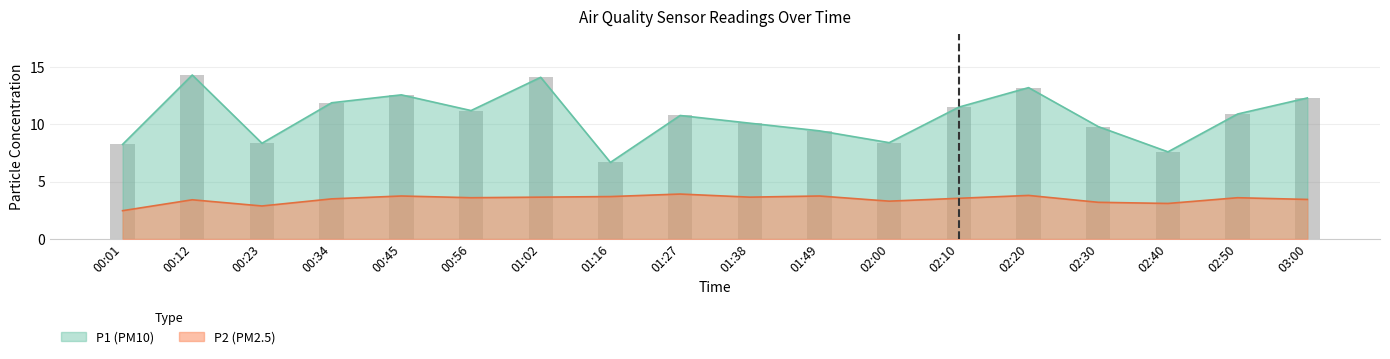

Reading right to left, list all the values displayed in this chart.

P1: 03:00=12.3	02:50=10.9	02:40=7.6	02:30=9.8	02:20=13.2	02:10=11.5	02:00=8.4	01:49=9.4	01:38=10.1	01:27=10.8	01:16=6.7	01:02=14.1	00:56=11.2	00:45=12.6	00:34=11.9	00:23=8.3	00:12=14.3	00:01=8.2
P2: 03:00=3.5	02:50=3.6	02:40=3.1	02:30=3.2	02:20=3.8	02:10=3.5	02:00=3.3	01:49=3.8	01:38=3.6	01:27=3.9	01:16=3.7	01:02=3.6	00:56=3.6	00:45=3.8	00:34=3.5	00:23=2.9	00:12=3.4	00:01=2.5